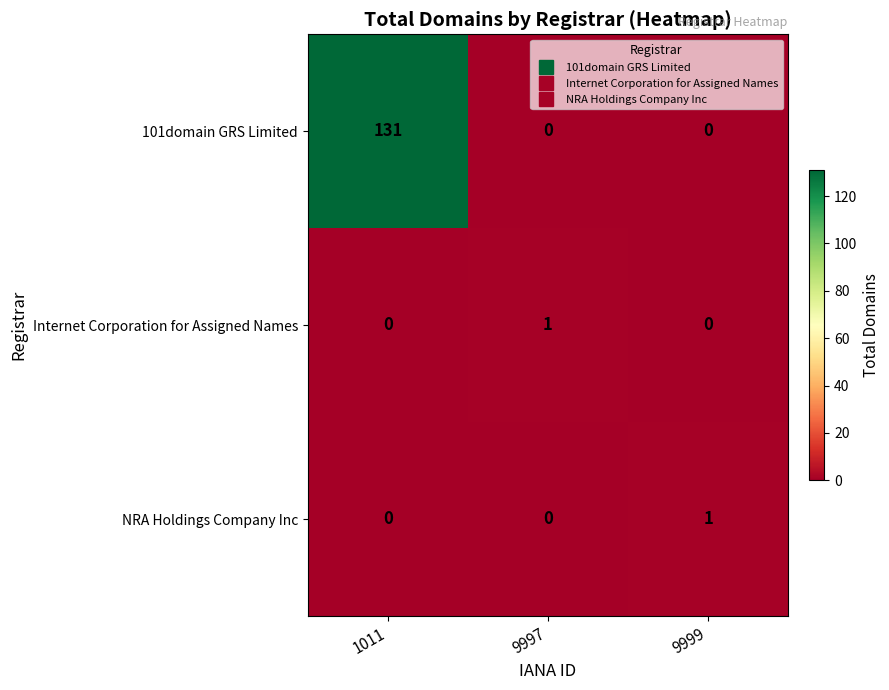

What is the sum of all 101domain GRS Limited values?

131